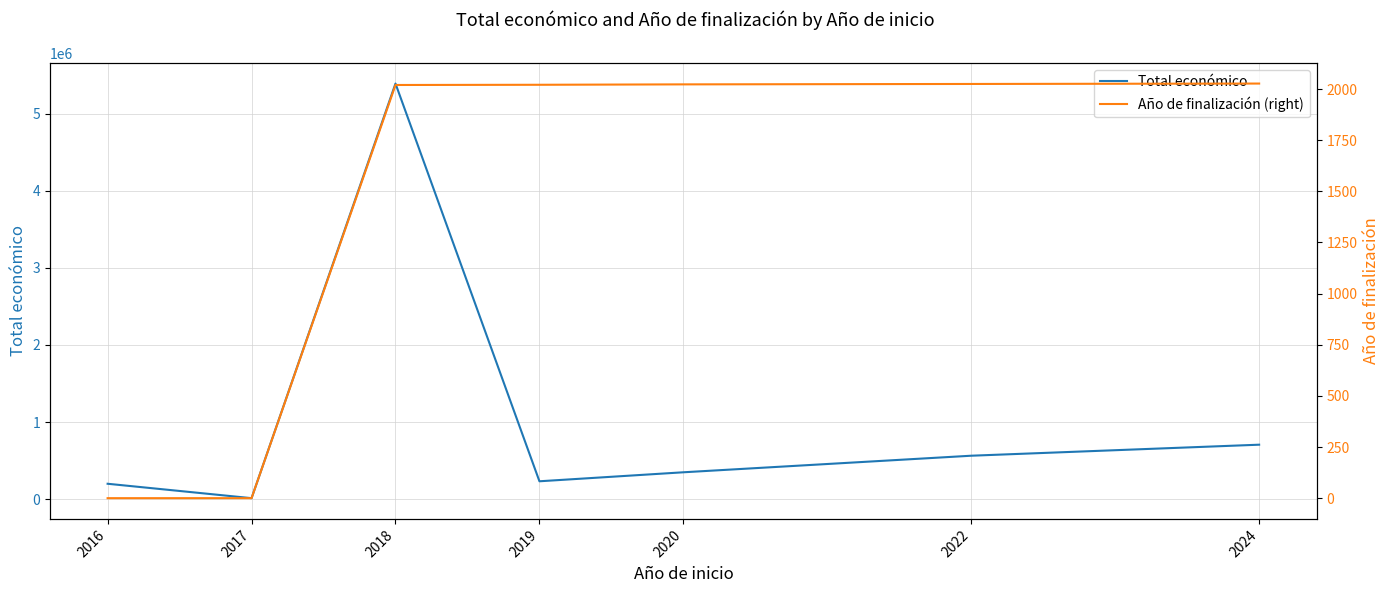

What is the difference between the maximum and minimum values in the Total económico series?

5377508